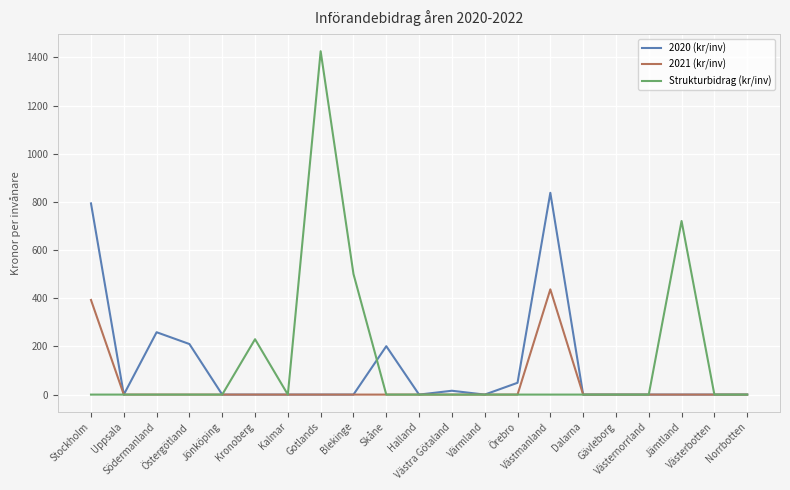

Reading left to right, extract all data points from this chart.

2020 (kr/inv): 794	0	259	210	0	0	0	0	0	201	0	16	0	49	838	0	0	0	0	0	0
2021 (kr/inv): 393	0	0	0	0	0	0	0	0	0	0	0	0	0	437	0	0	0	0	0	0
Strukturbidrag (kr/inv): 0	0	0	0	0	230	0	1426	501	0	0	0	0	0	0	0	0	0	721	0	0